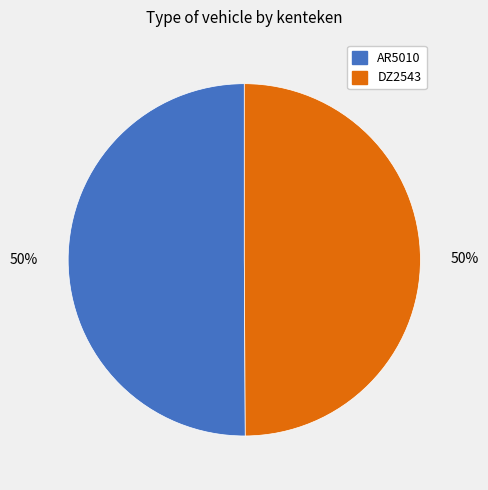

Approximately how many times larger is the value at DZ2543 compared to AR5010?

1.0